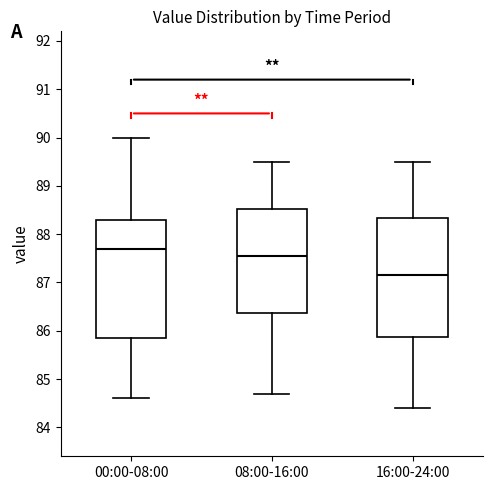

Which box's median line is the lowest?

16:00-24:00